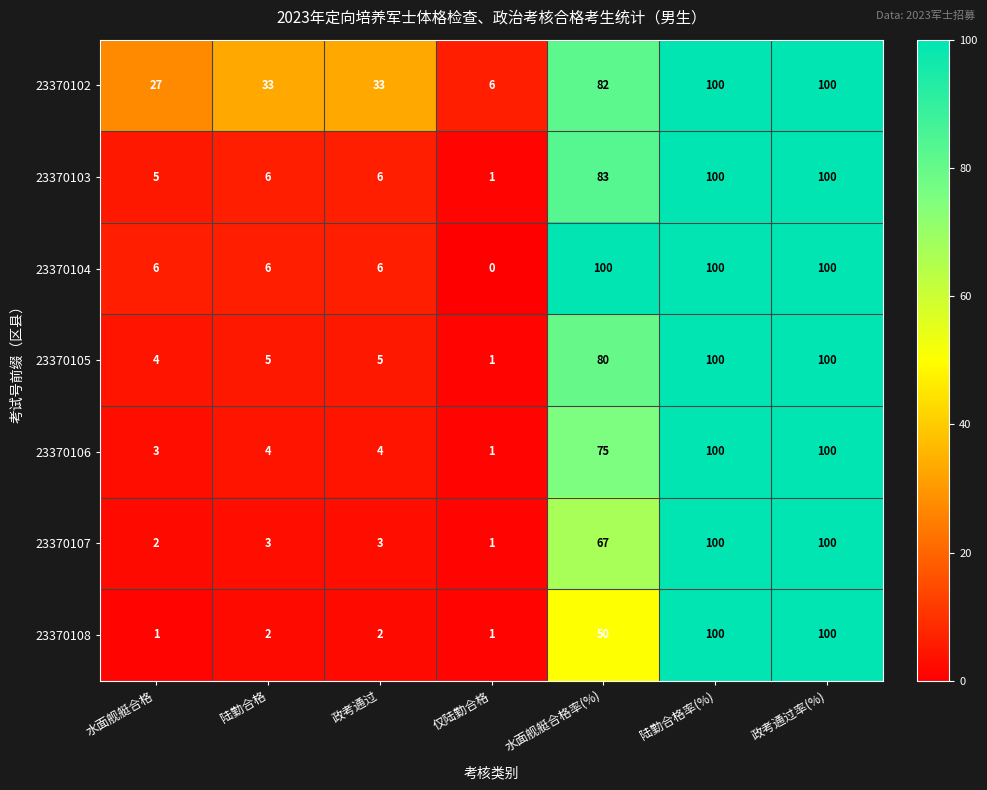

Where is 23370105 nearest to the value 50?

水面舰艇合格率(%)